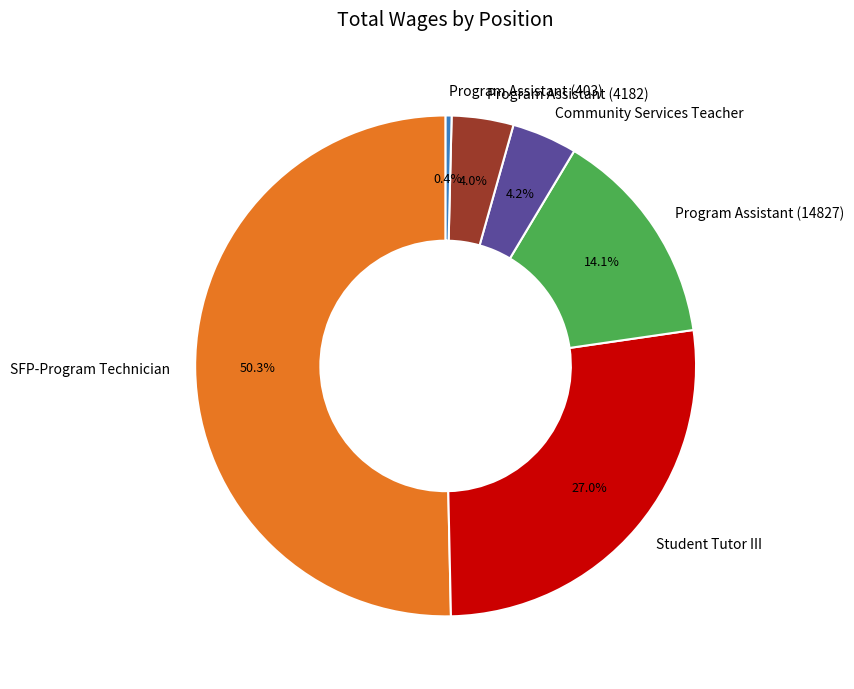

Which category accounts for the majority?

SFP-Program Technician